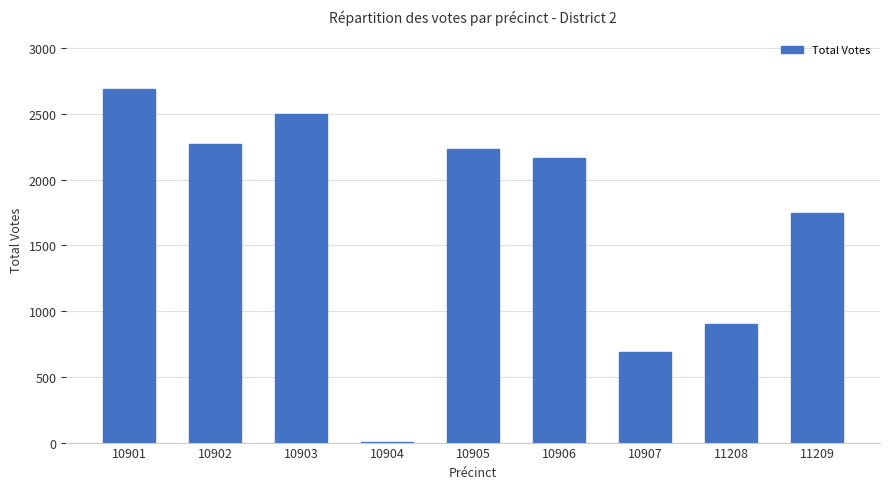

What is the change in value from 10901 to 10907?

-2001